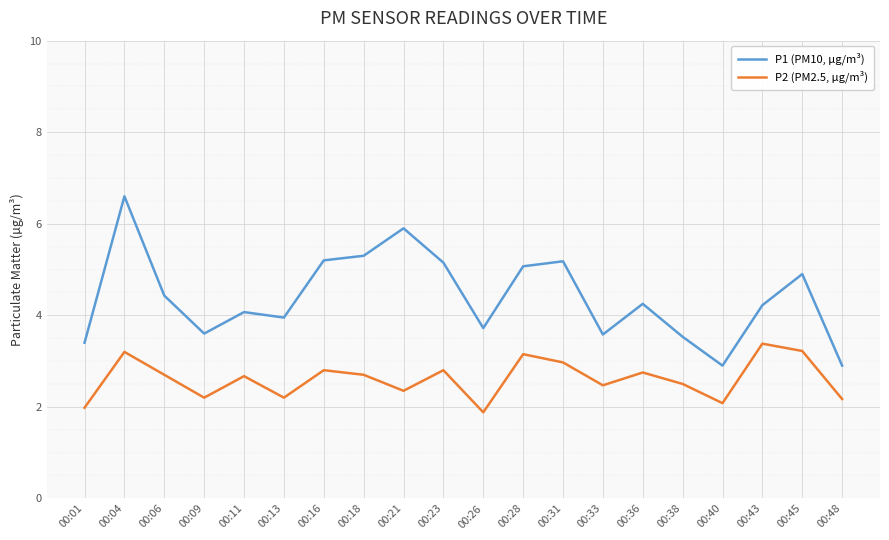

How many interior local valleys does the P1 (PM10, µg/m³) series have?

5